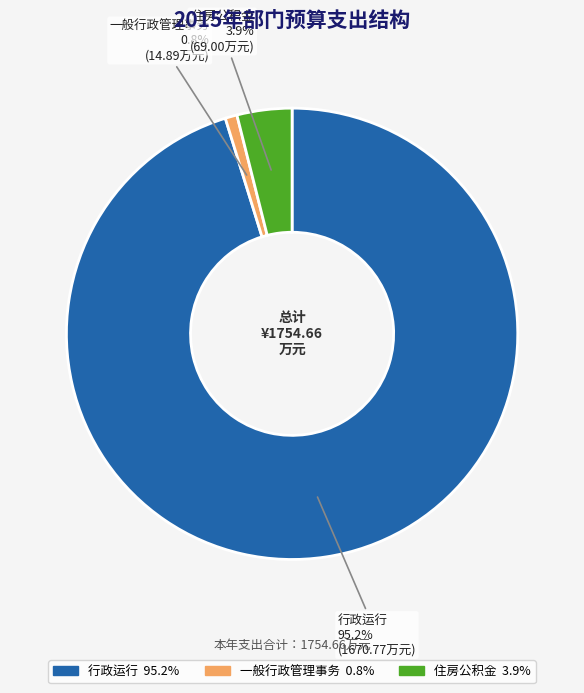

Combined, do 住房公积金 and 一般行政管理事务 account for over 50%?

No